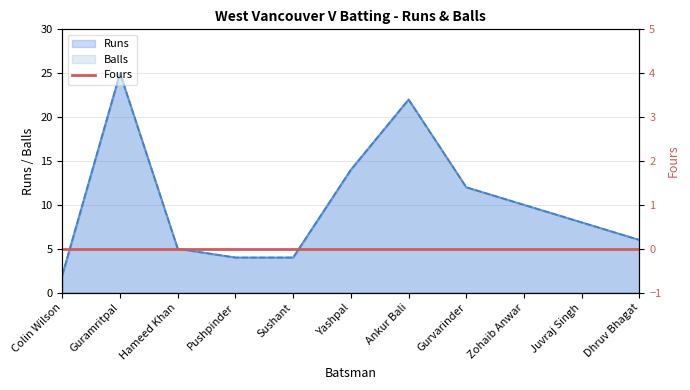

What is the average value of the Runs series?

10